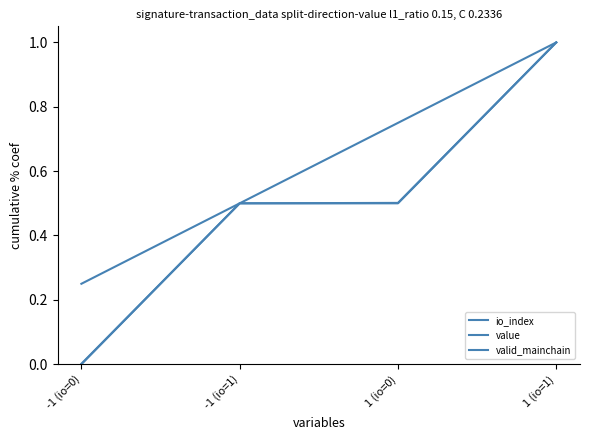

How many lines are shown in the chart?

3